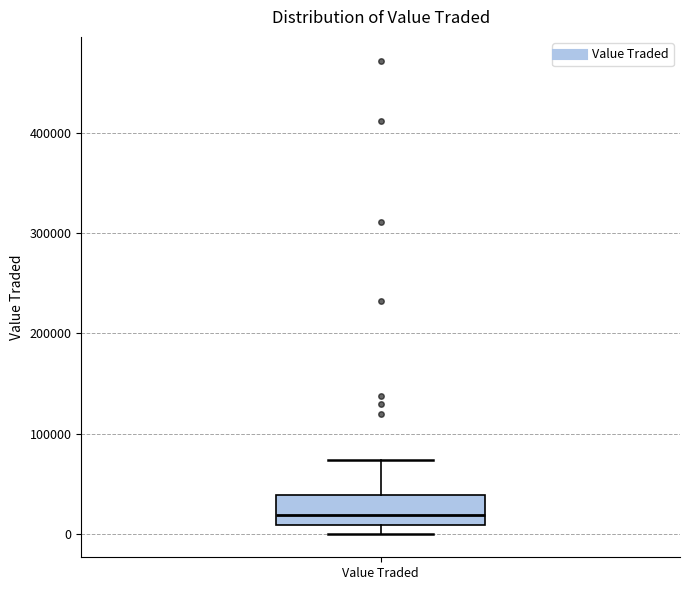

Read this box plot against the y-axis: the position of the median line, the range covered by the box, and the ends of both whiskers. The values are not printed on the chart, so give them approximately, as read against the axis.

median 20000, box 10000 to 40000, whiskers 0 to 70000